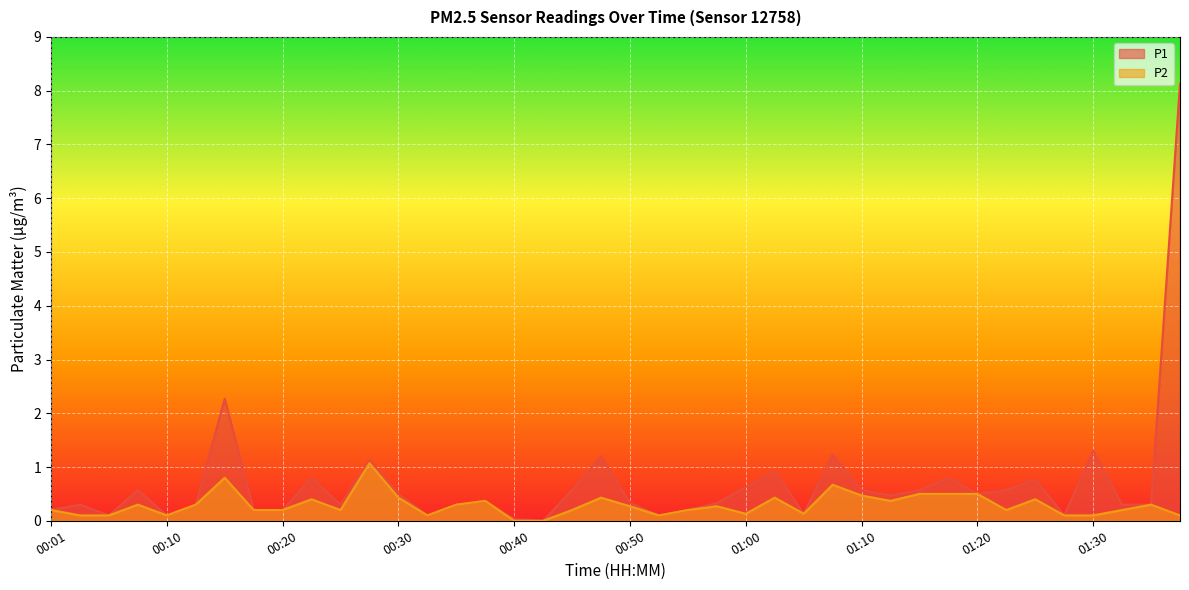

The P1 series shows 0.3 at 00:03. True or false?

True